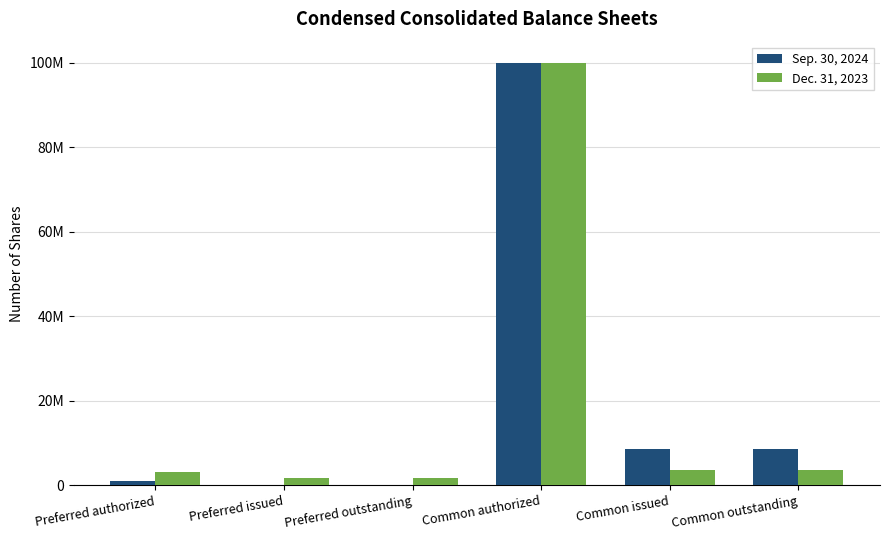

What is the average value of the Sep. 30, 2024 series?

19658734